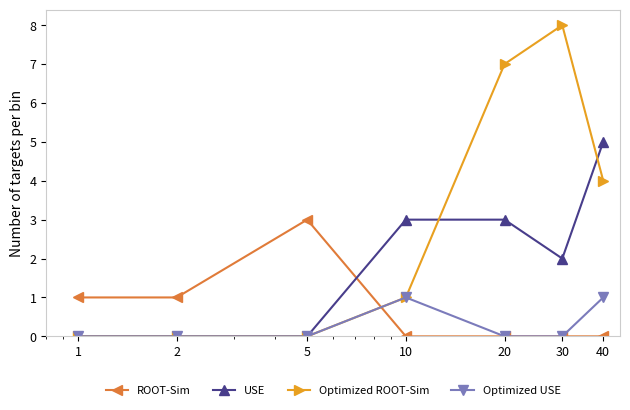

Which series has the largest total across all categories?

Optimized ROOT-Sim